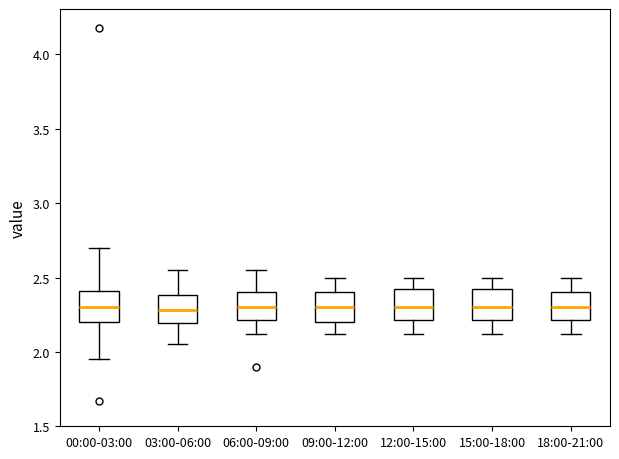

Reading left to right, transcribe this box plot: for each box, give where its median line is, the range the box spans, and where its two whiskers end, as read against the y-axis. The values are not printed on the chart, so give them approximately, as read against the axis.

00:00-03:00: median 2.30, box 2.20 to 2.40, whiskers 1.95 to 2.70
03:00-06:00: median 2.30, box 2.20 to 2.40, whiskers 2.05 to 2.55
06:00-09:00: median 2.30, box 2.20 to 2.40, whiskers 2.10 to 2.55
09:00-12:00: median 2.30, box 2.20 to 2.40, whiskers 2.10 to 2.50
12:00-15:00: median 2.30, box 2.20 to 2.40, whiskers 2.10 to 2.50
15:00-18:00: median 2.30, box 2.20 to 2.40, whiskers 2.10 to 2.50
18:00-21:00: median 2.30, box 2.20 to 2.40, whiskers 2.10 to 2.50